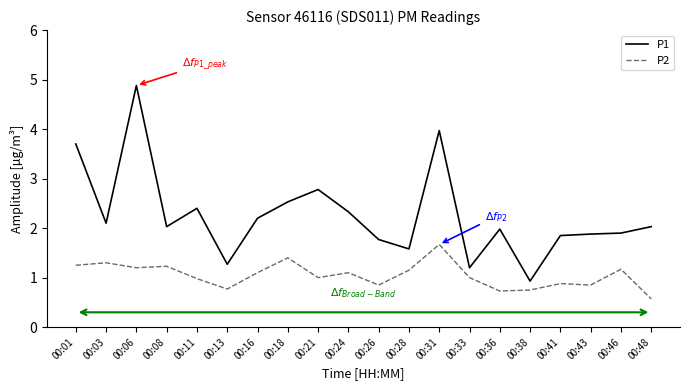

The value of P2 at 00:18 is 2.5. True or false?

False